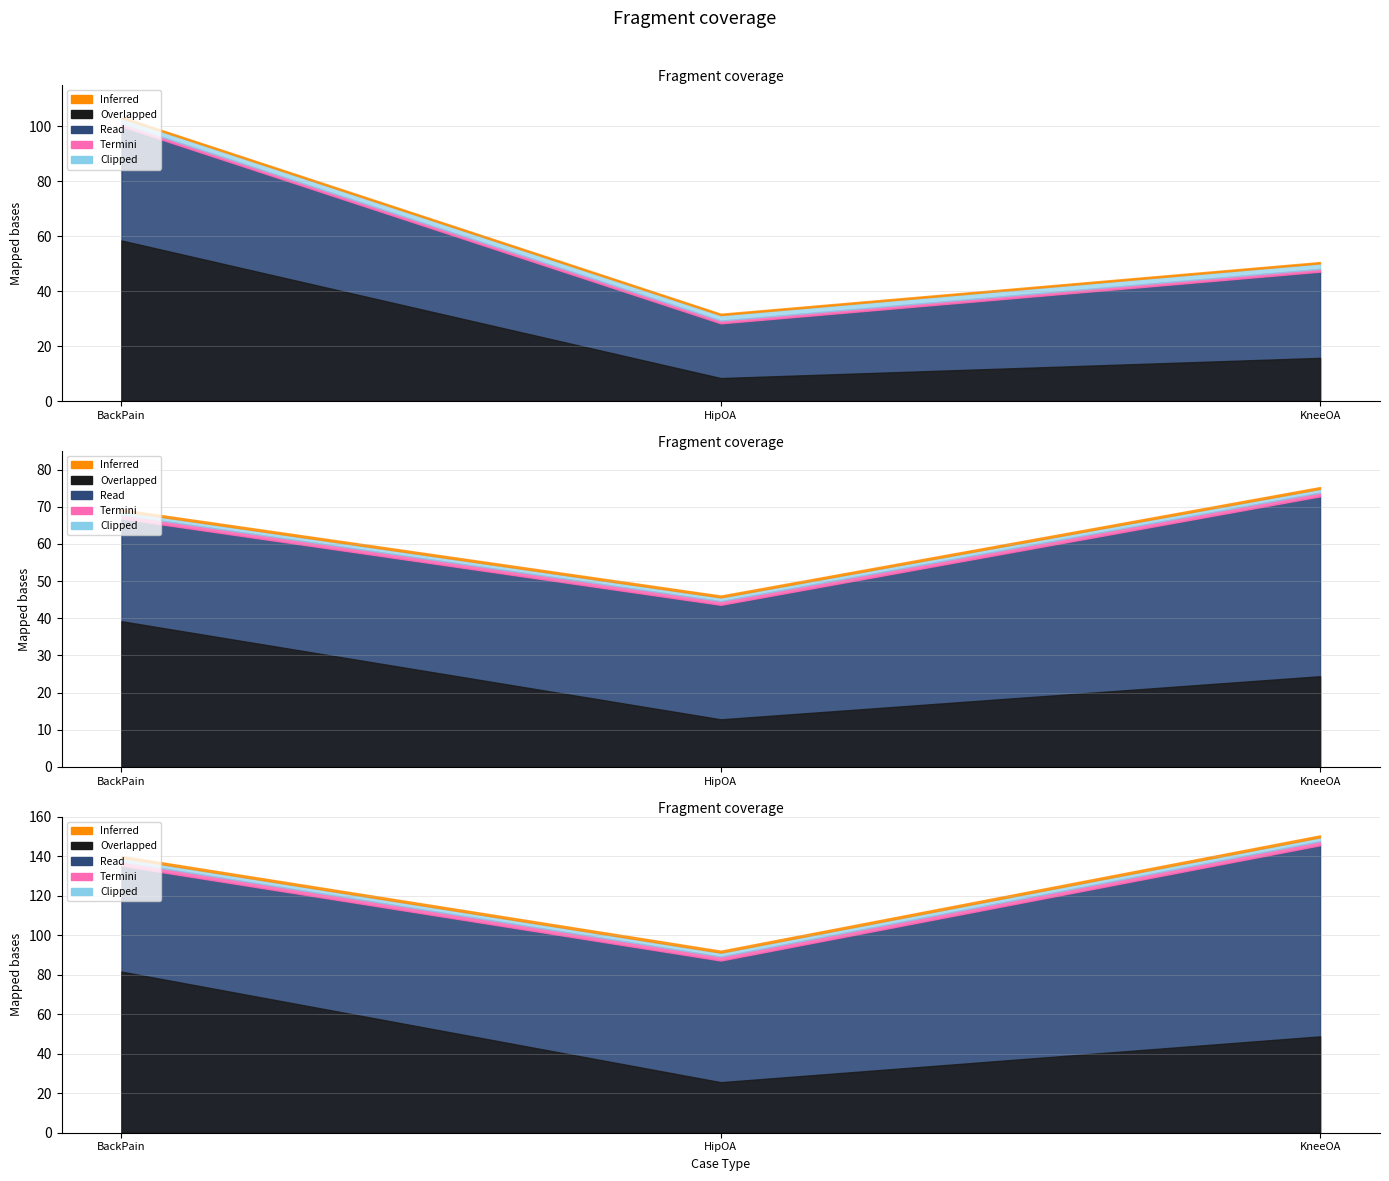

Does the chart have visible grid lines?

Yes